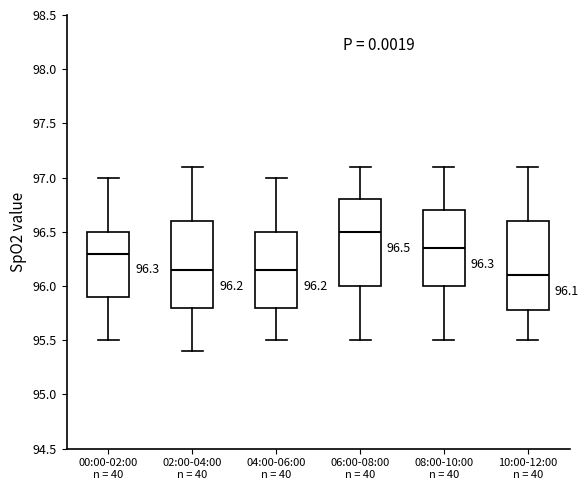

Which box's median line is the highest?

06:00-08:00 n = 40